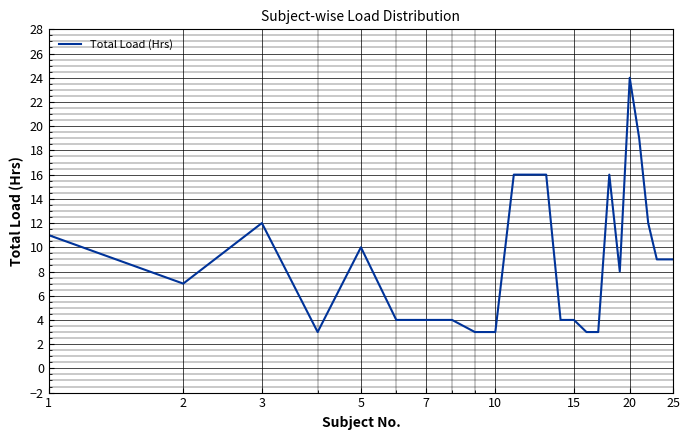

What is the smallest value displayed?

3